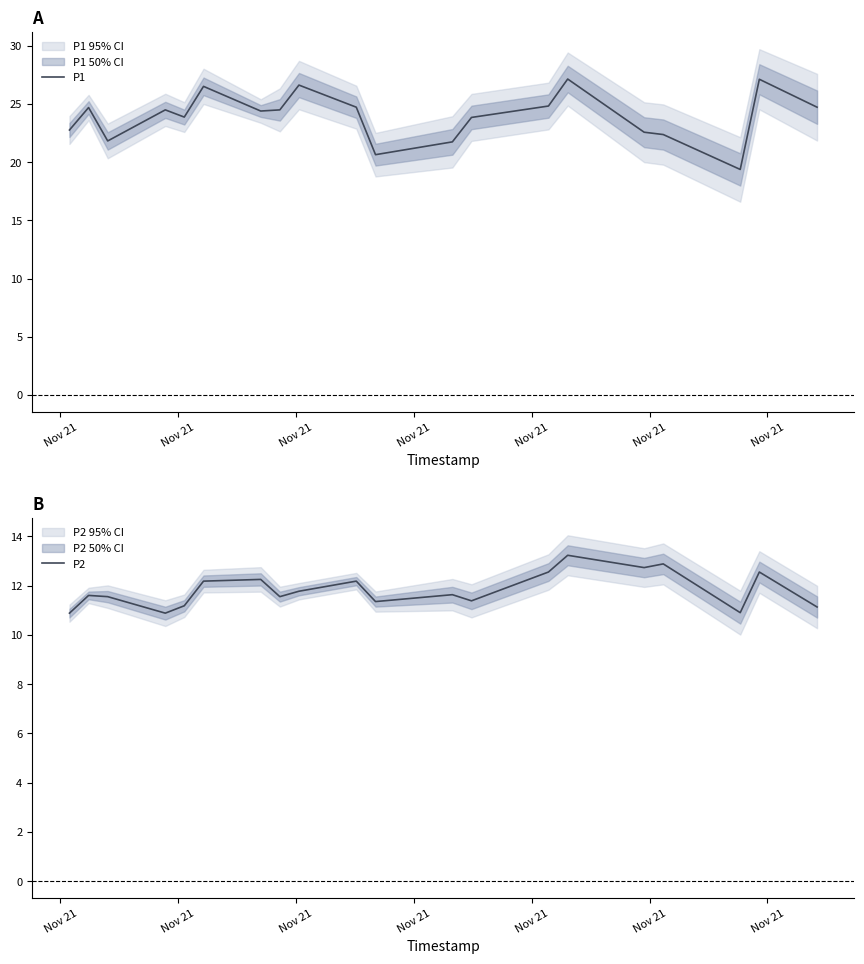

What is the value of the P1 point at the 10th from the left?

24.7